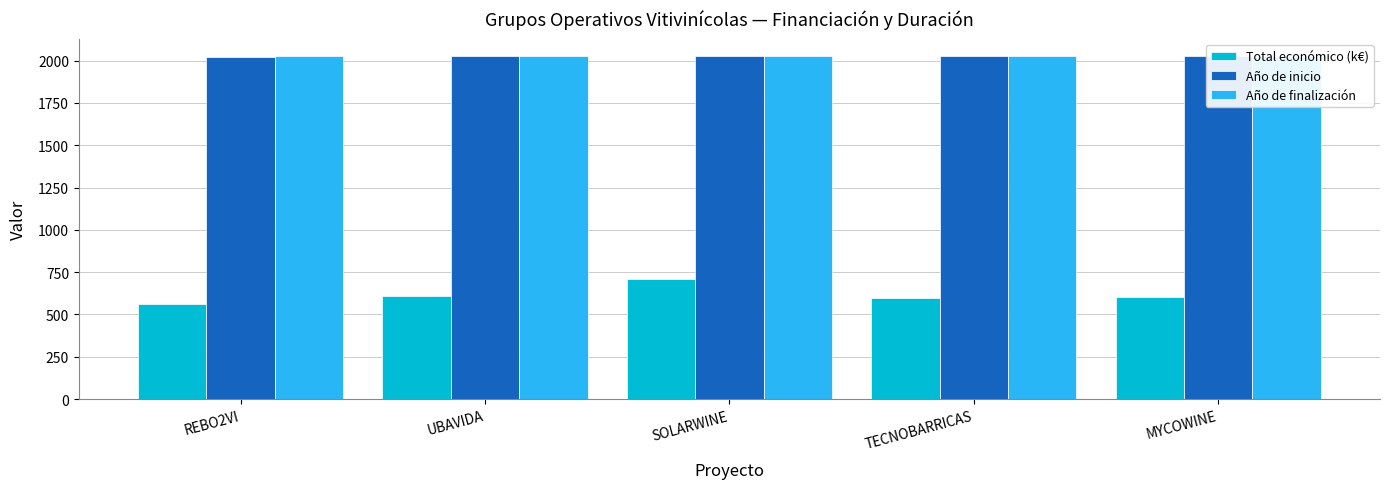

What are all the series names shown in the legend?

Total económico (k€), Año de inicio, Año de finalización